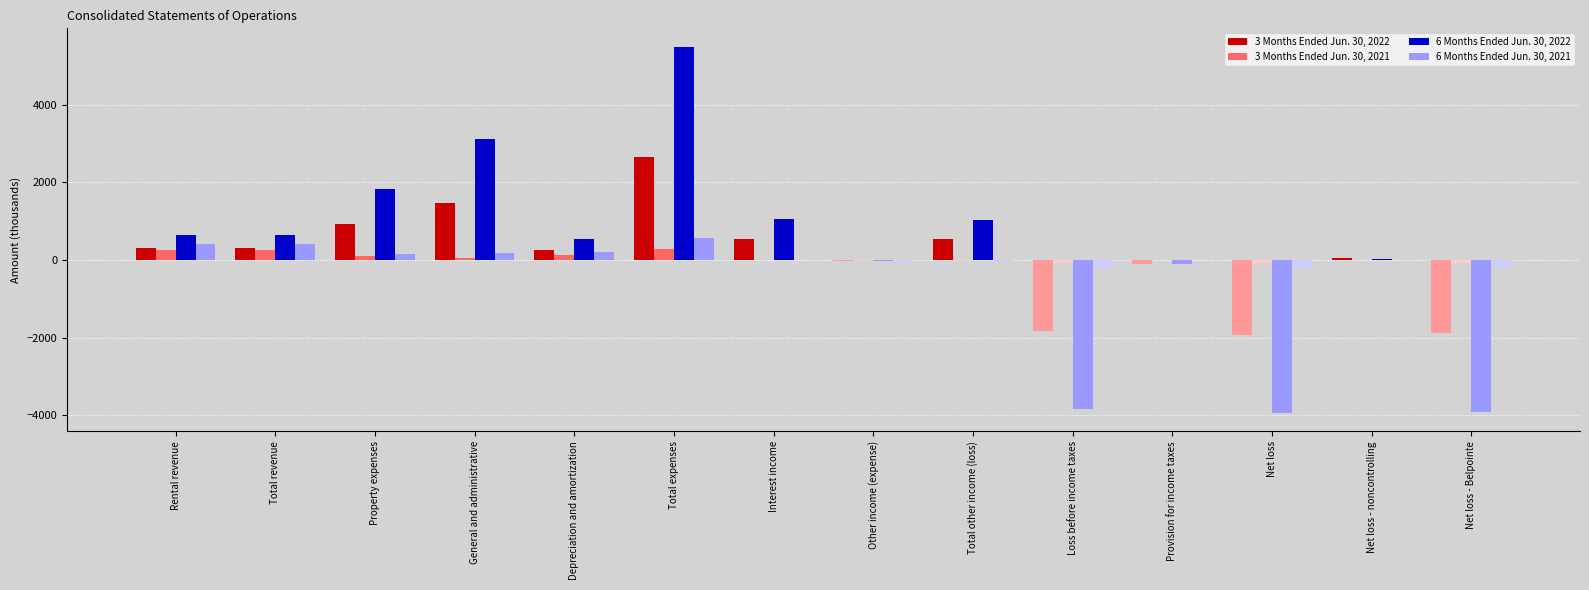

What is the difference between the 3 Months Ended Jun. 30, 2022 values at Property expenses and Net loss?

2856